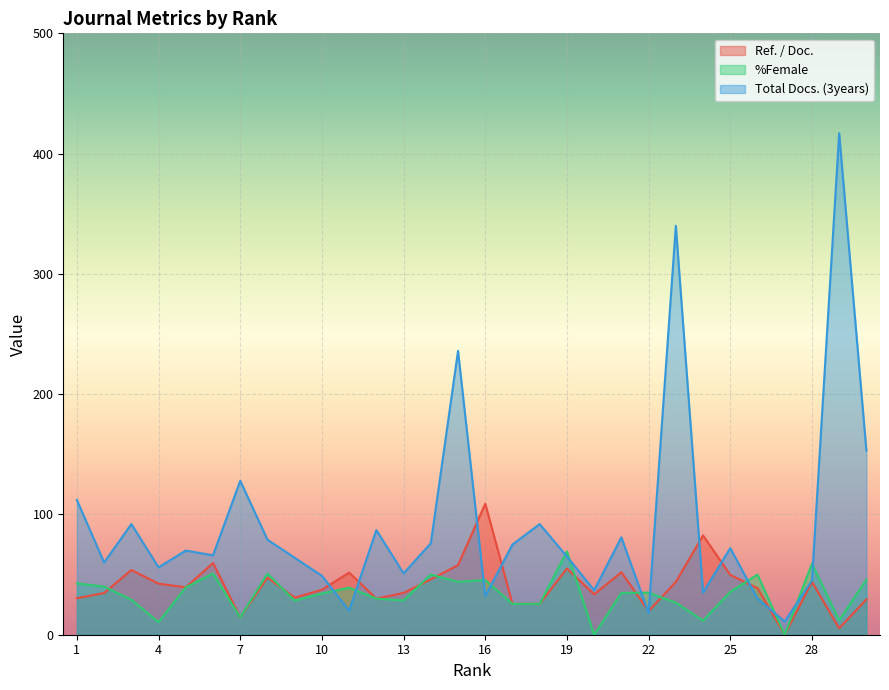

What is the average value of the Total Docs. (3years) series?

91.6